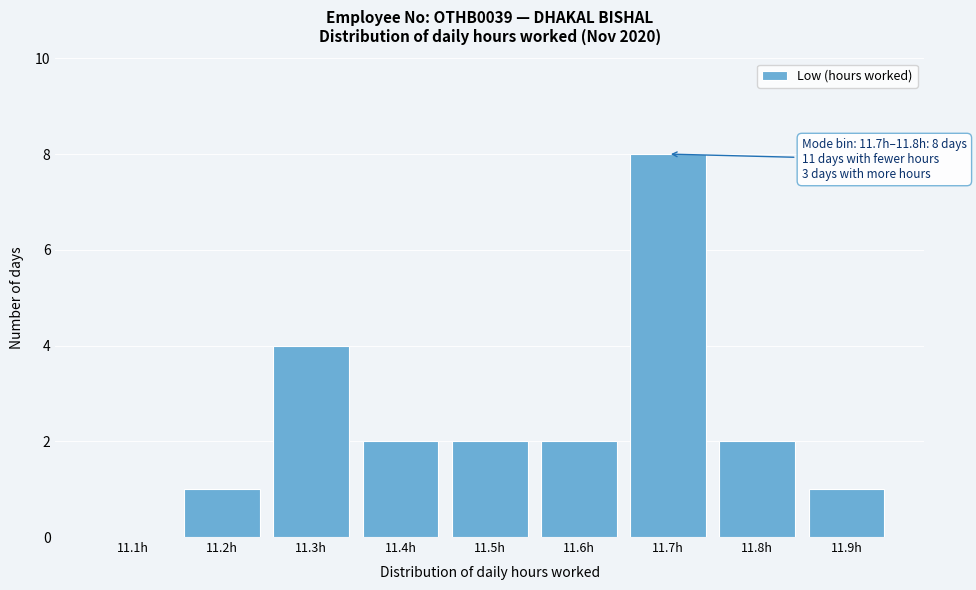

Reading left to right, extract all data points from this chart.

11.1h=0	11.2h=1	11.3h=4	11.4h=2	11.5h=2	11.6h=2	11.7h=8	11.8h=2	11.9h=1